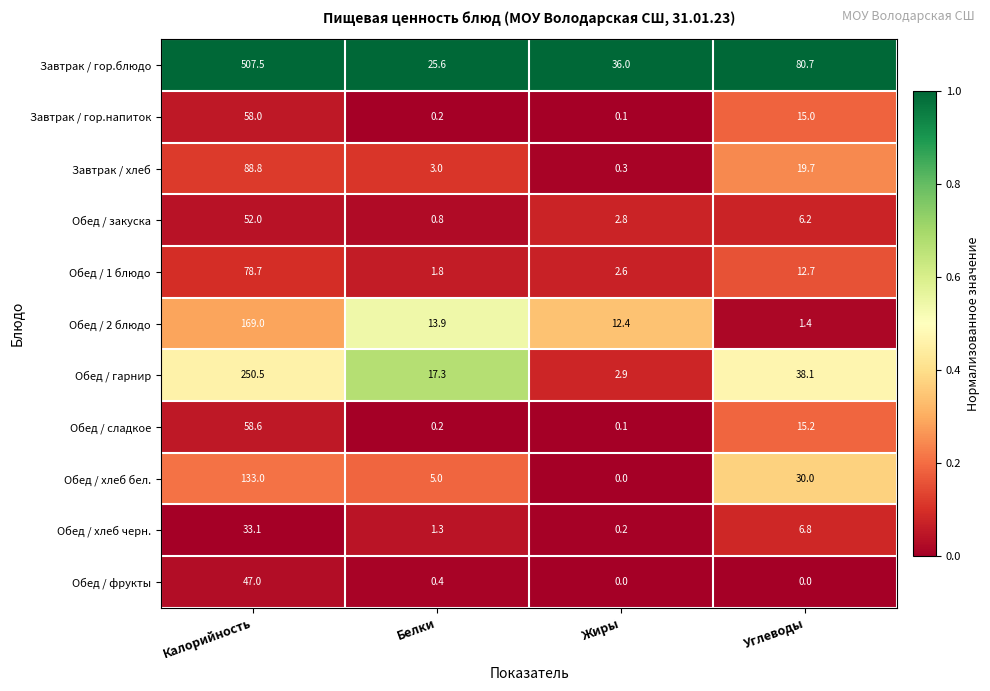

What is the highest value of the Обед / 2 блюдо series?

169.0